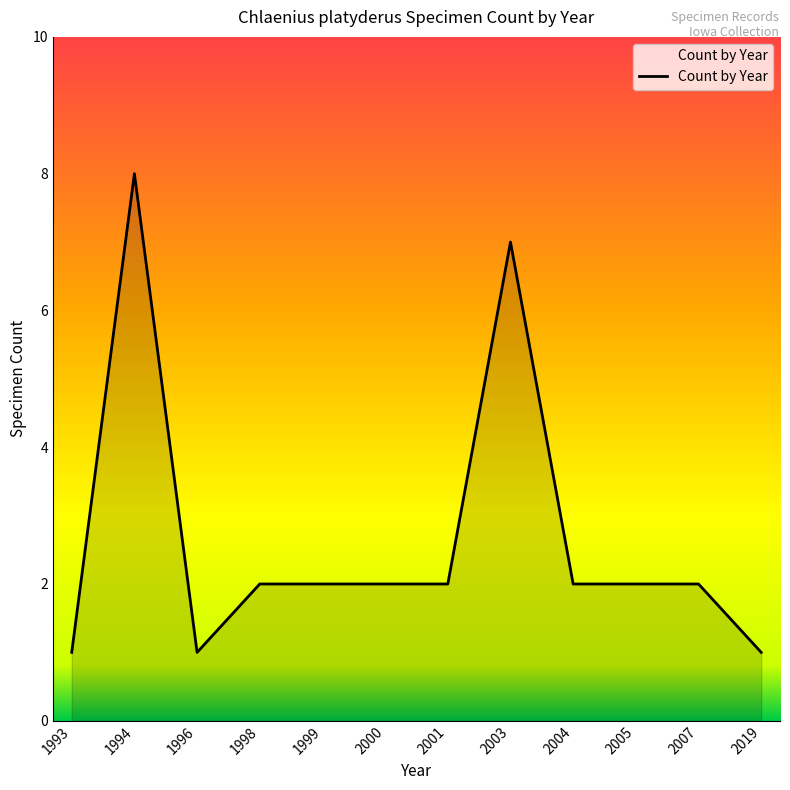

What is the difference between the values at 1999 and 2003?

5